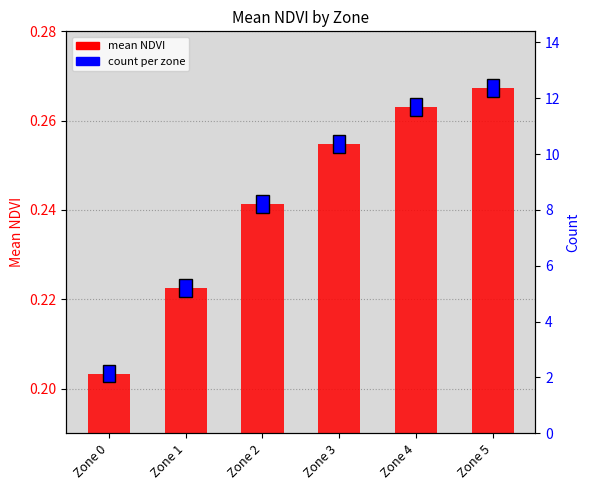

List the labels in order of value, smallest first.

Zone 0, Zone 1, Zone 2, Zone 3, Zone 4, Zone 5